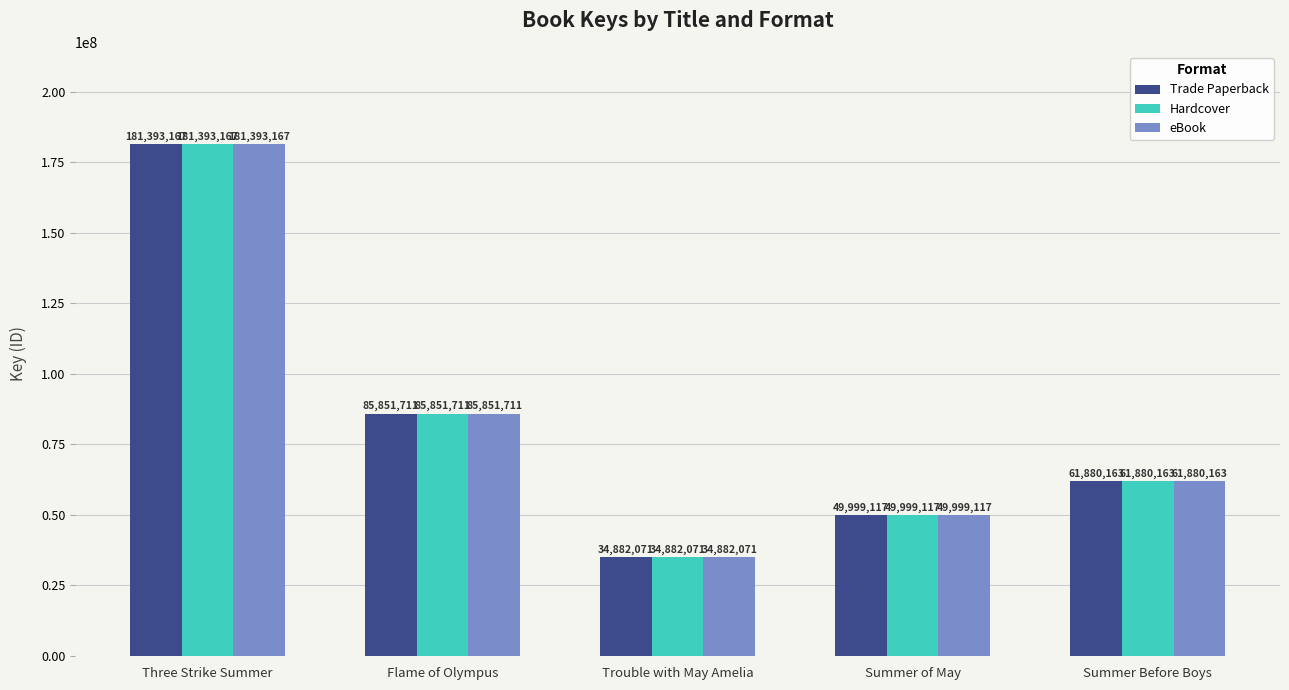

At which category is the sum across all series the highest?

Three Strike Summer